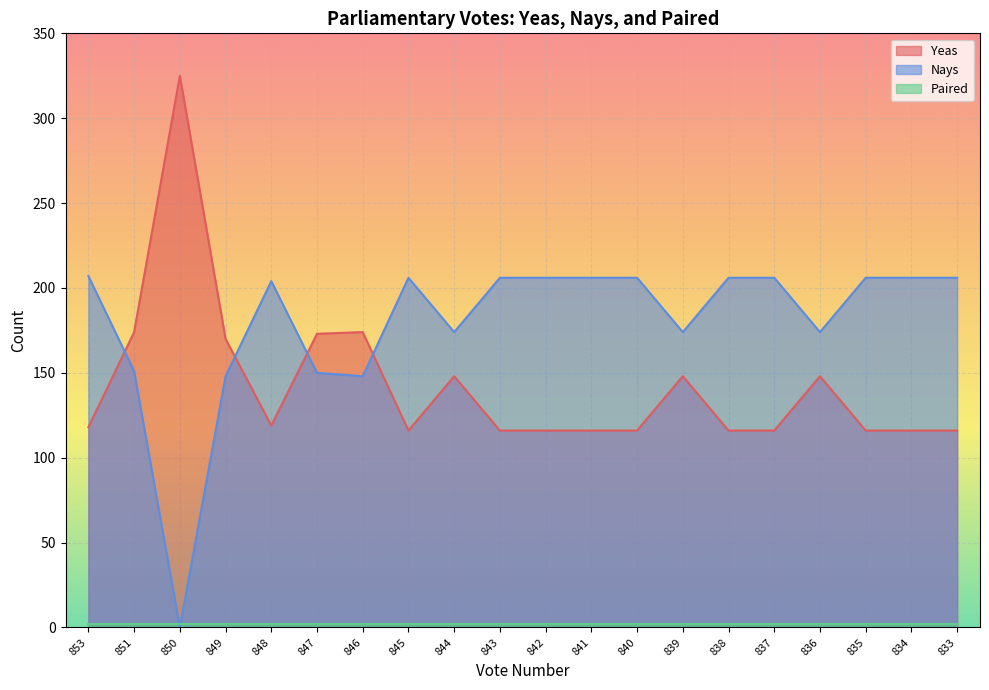

Does the chart display data point markers on the line(s)?

No